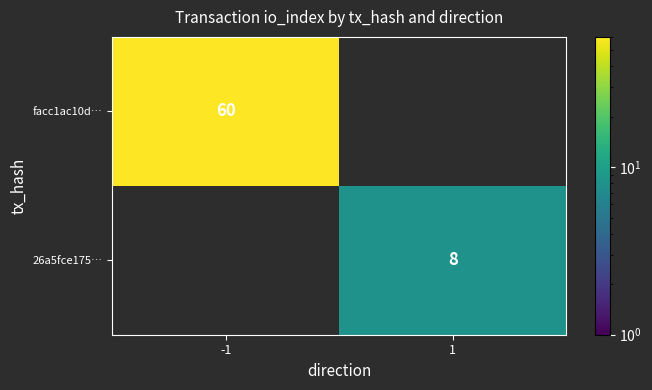

True or false: 26a5fce175… has a value of 8 at 1.

True